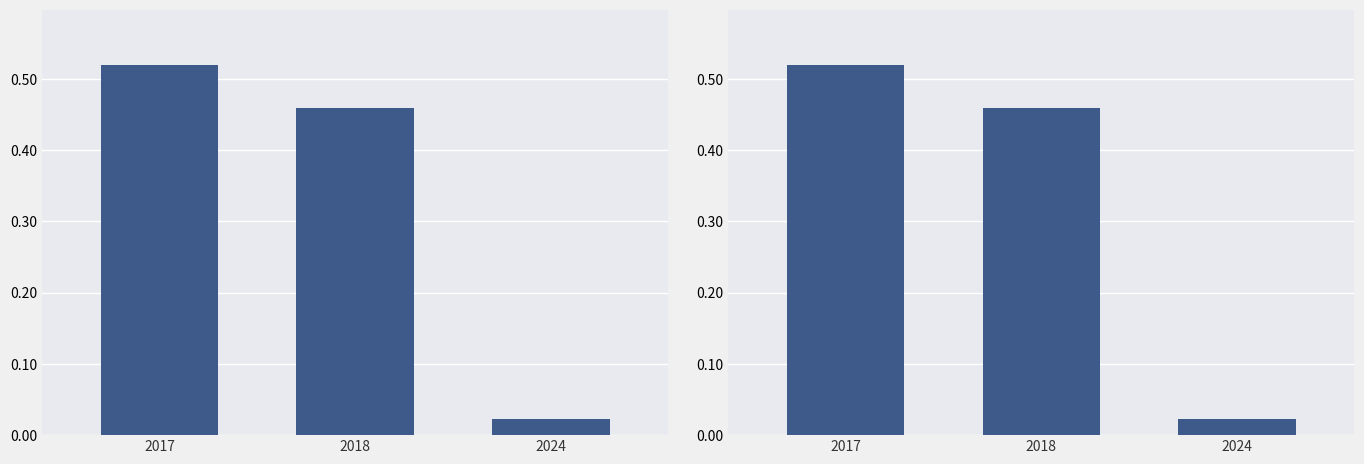

Does the chart contain stacked bars?

No